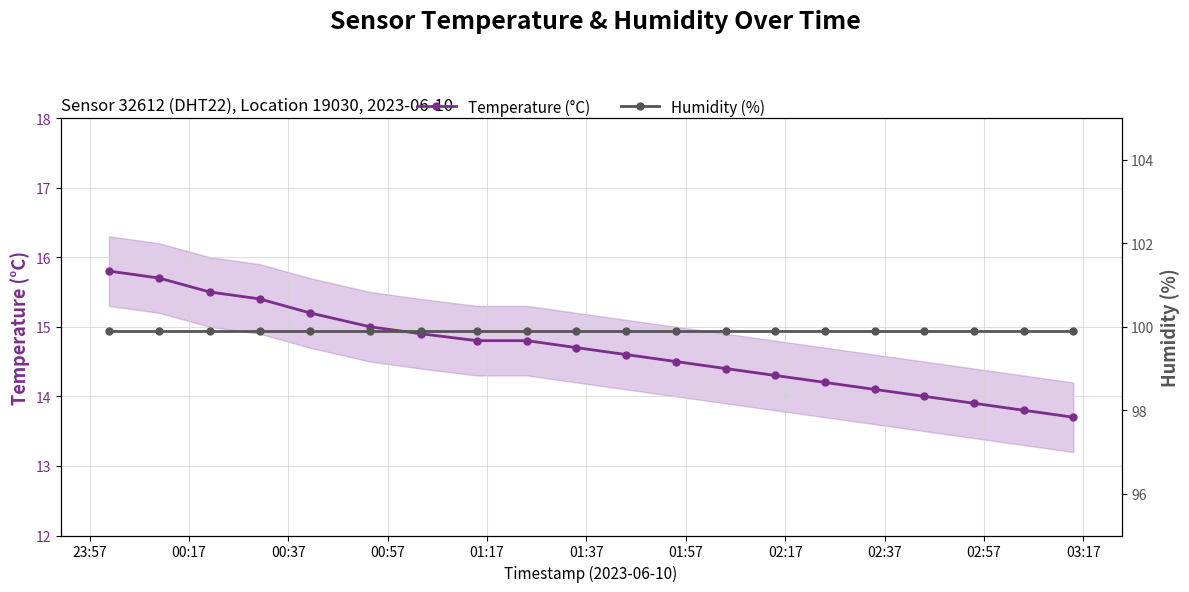

What is the difference between the second highest and second lowest values in the Temperature (°C) series?

1.9